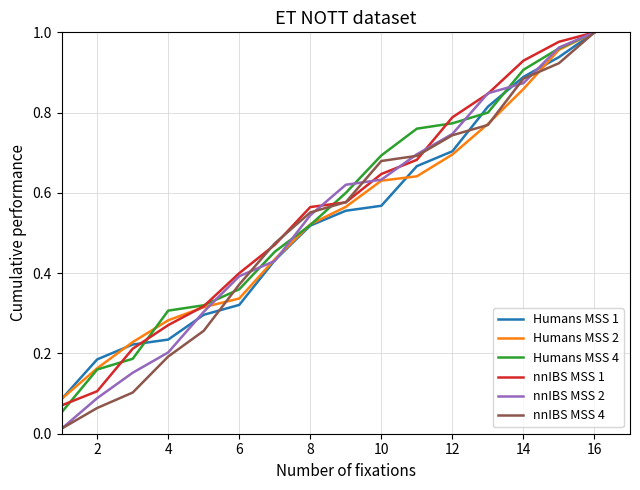

Which series has the largest range (max minus min)?

nnIBS MSS 2